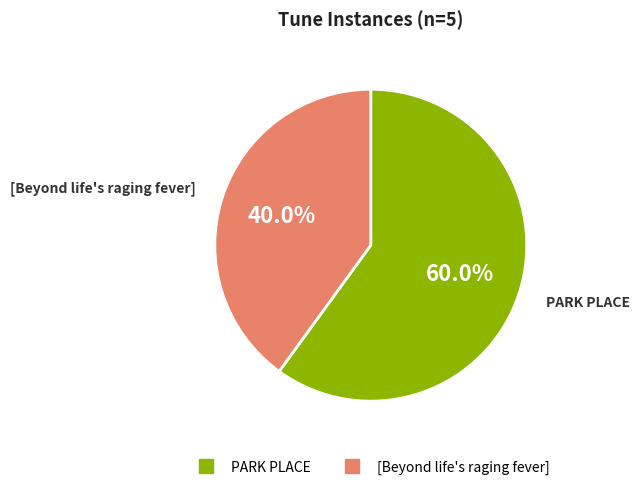

To the nearest percent, what is the difference between the largest and smallest slice percentages?

20%